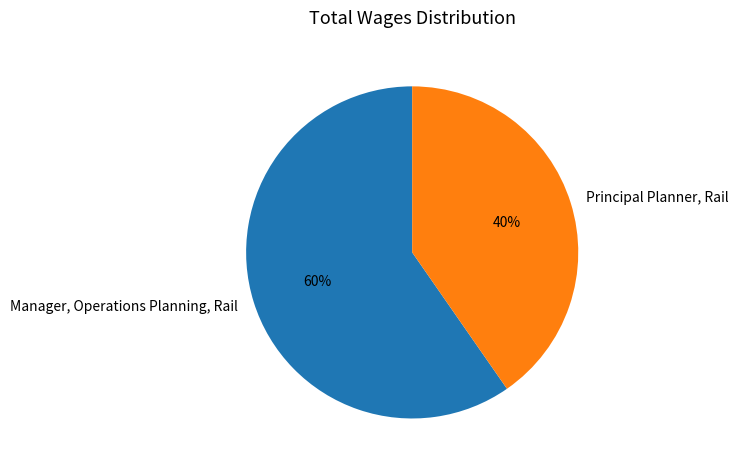

Rank the categories by value from lowest to highest.

Principal Planner, Rail, Manager, Operations Planning, Rail